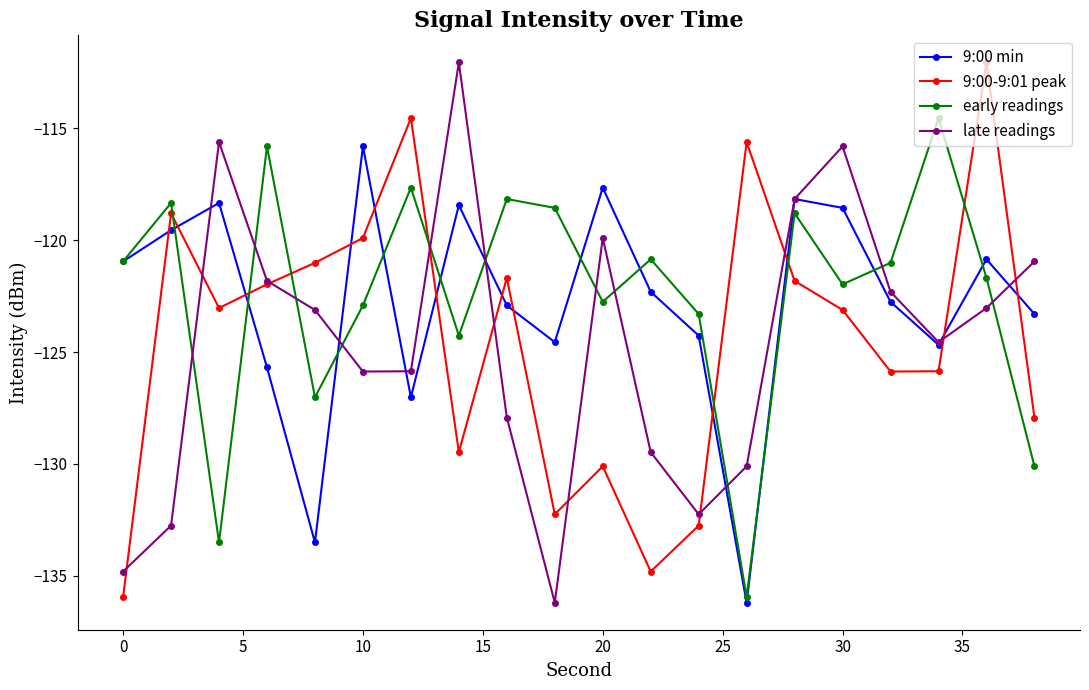

What is the value of the early readings point at the 1st from the left?

-120.9